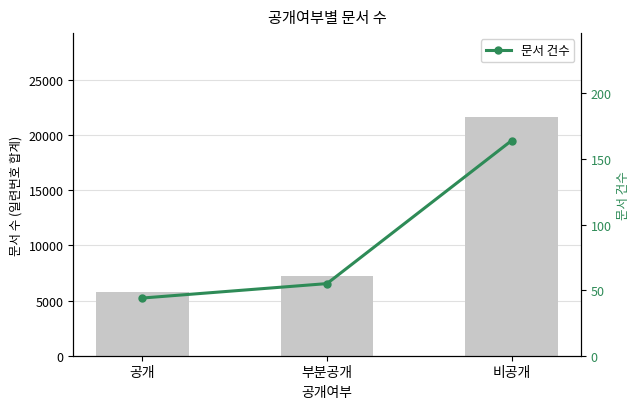

What is the value of the 일련번호 합계 bar at the 1st from the left?

5808